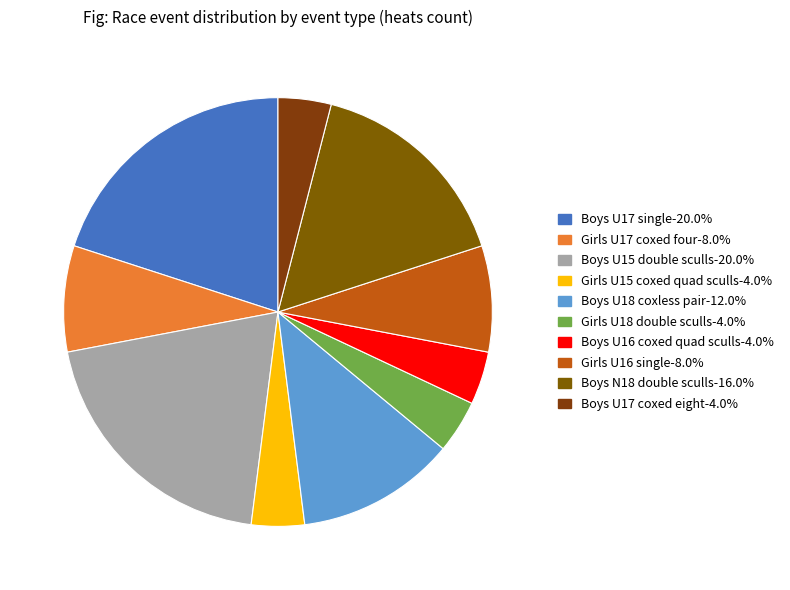

What is the smallest slice in the pie chart?

Girls U15 coxed quad sculls